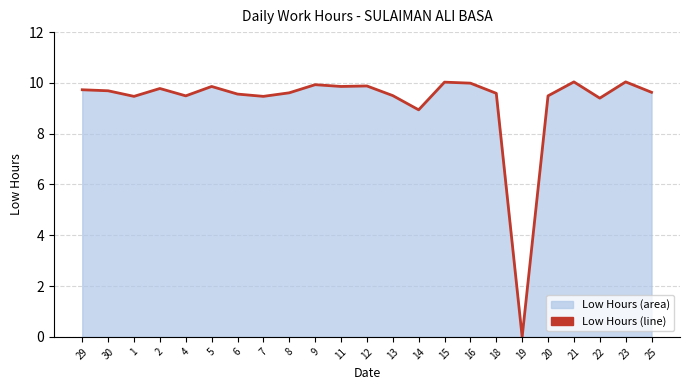

Is it true that the value at 5 is 9.9?

True